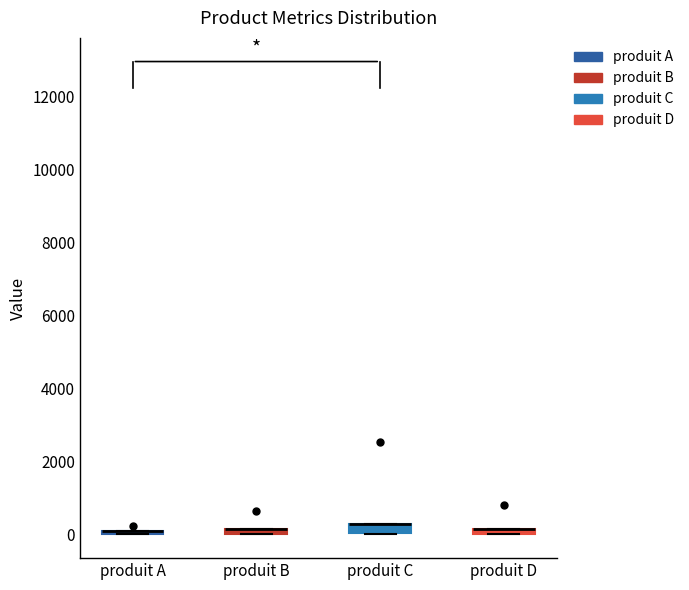

Where is the upper edge of the box for produit D on the y-axis? The values are not printed on the chart, so give them approximately, as read against the axis.

200